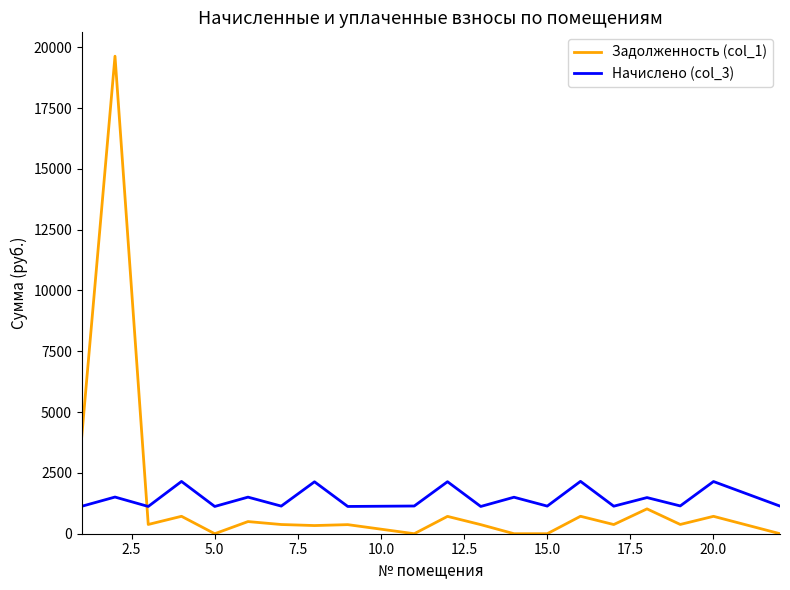

Rank the series by their maximum value, from lowest to highest.

Начислено (col_3), Задолженность (col_1)